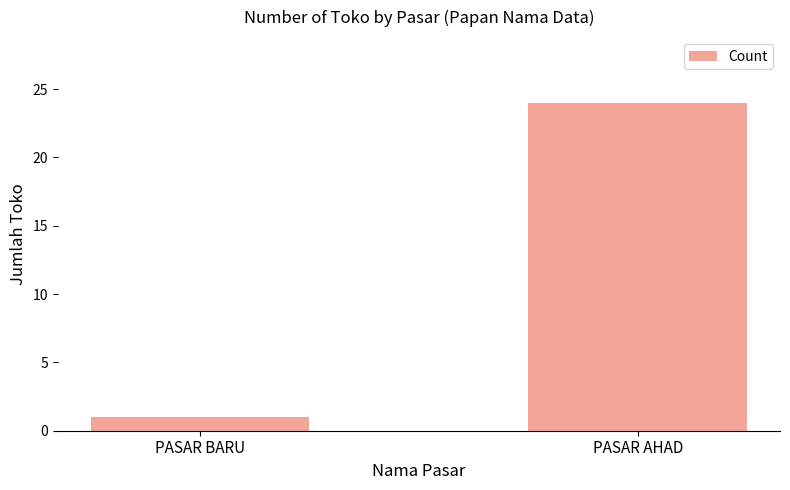

True or false: the data shows 24 at PASAR AHAD.

True